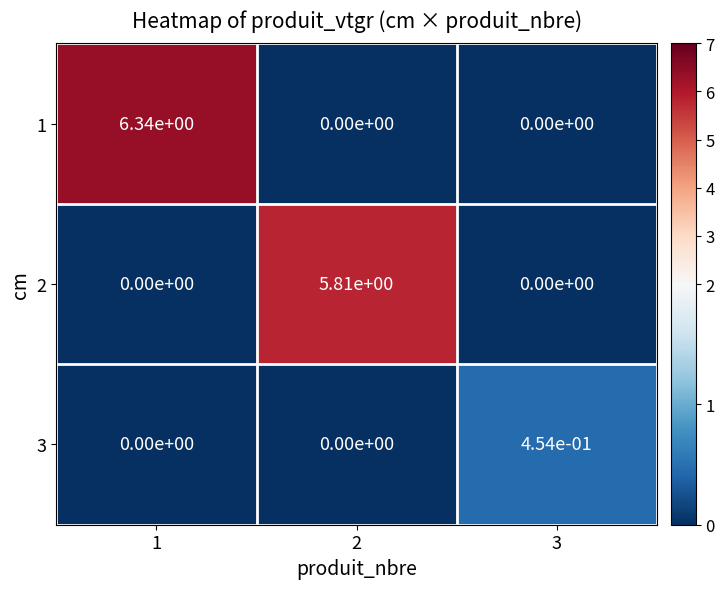

Is the value of 2 at 2 greater than the value of 3 at 2?

Yes